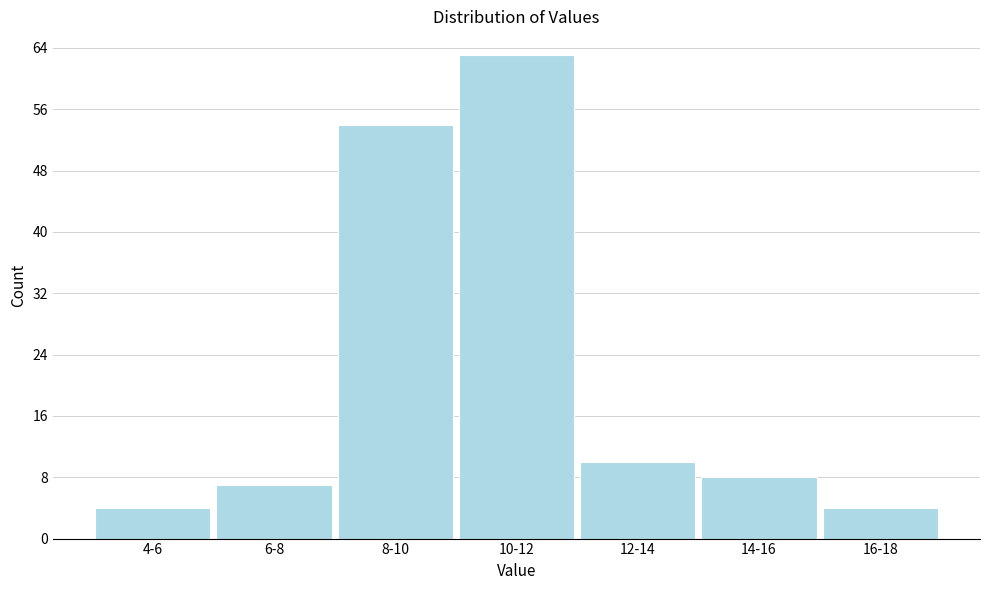

Reading left to right, what are all the values shown in this chart?

4	7	54	63	10	8	4